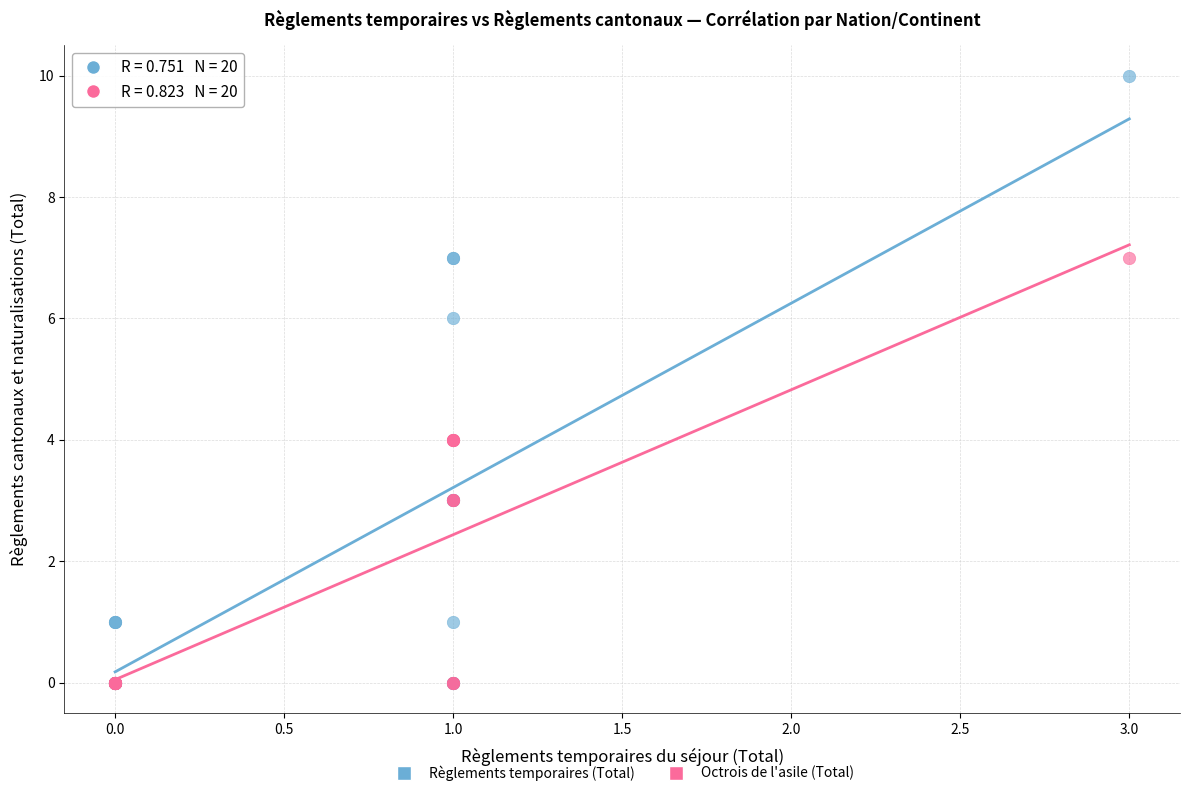

Which series contains the highest Y value?

Règlements temporaires (Total)